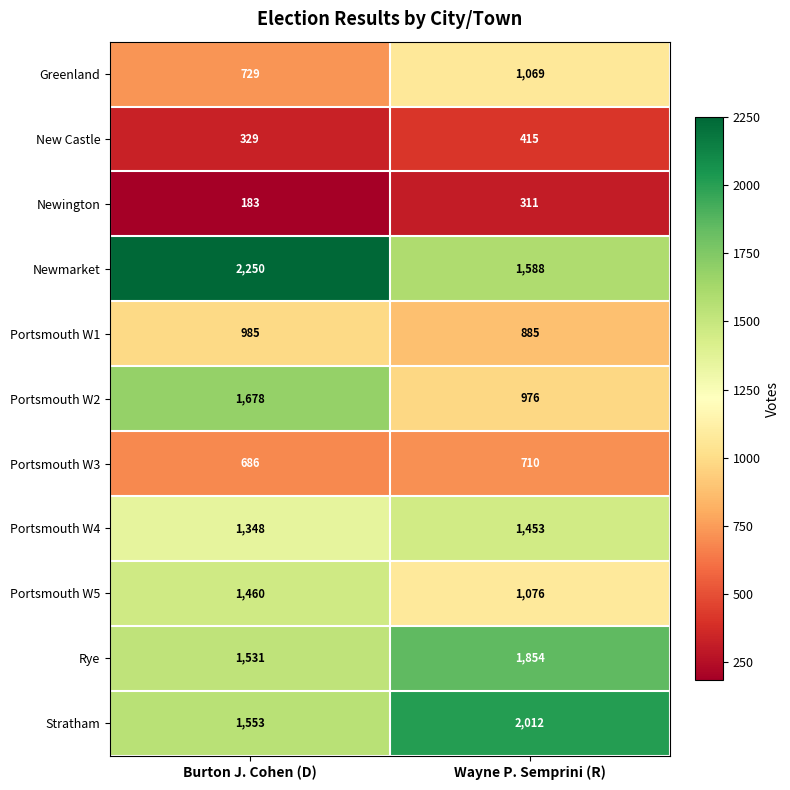

What is the total value across all series at Wayne P. Semprini (R)?

12349